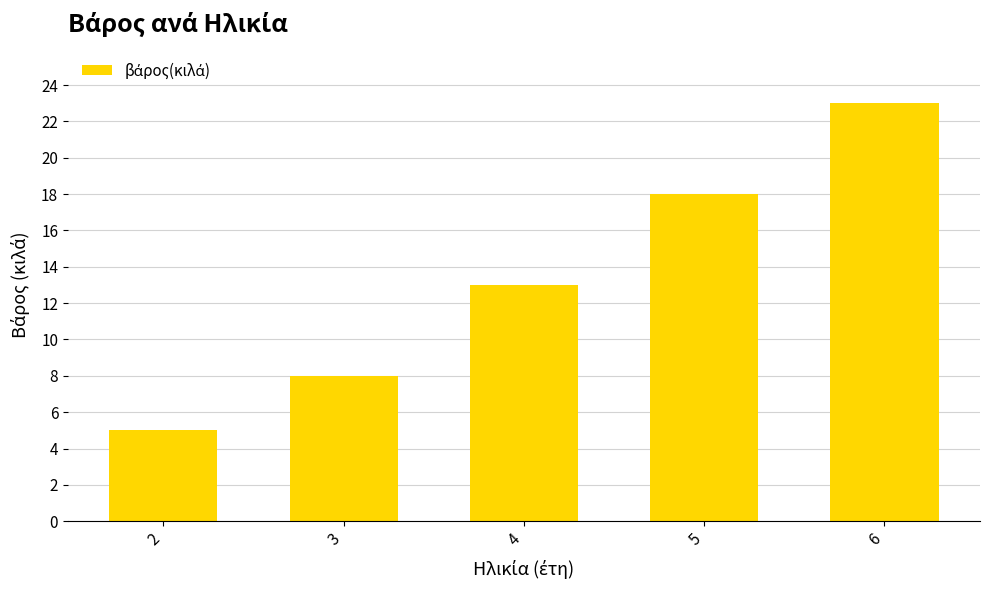

Reading left to right, what are all the values shown in this chart?

5	8	13	18	23